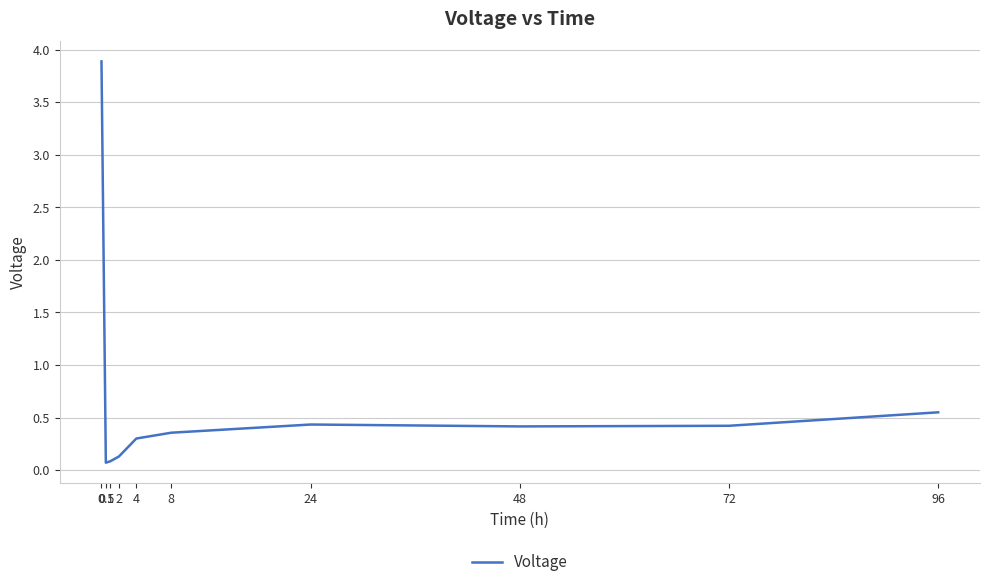

Is this an area chart (filled region under the line)?

No